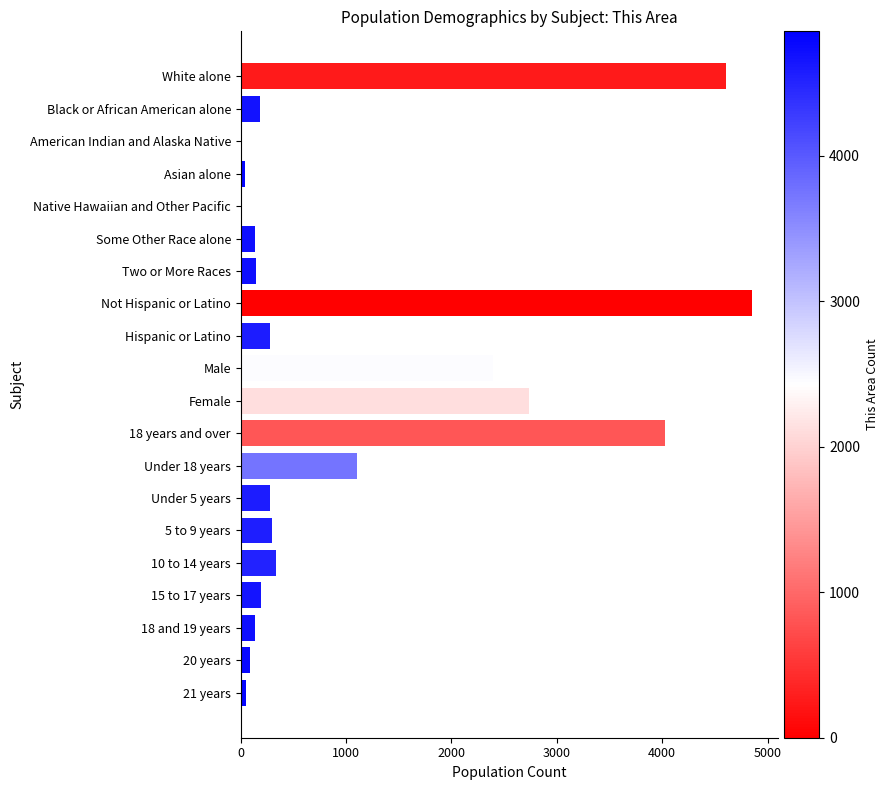

Approximately how many times larger is the value at Some Other Race alone compared to 15 to 17 years?

0.7